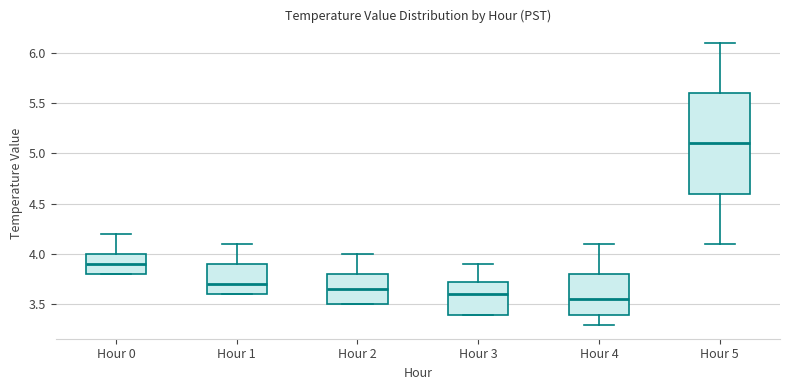

Which box has the lowest median line?

Hour 4